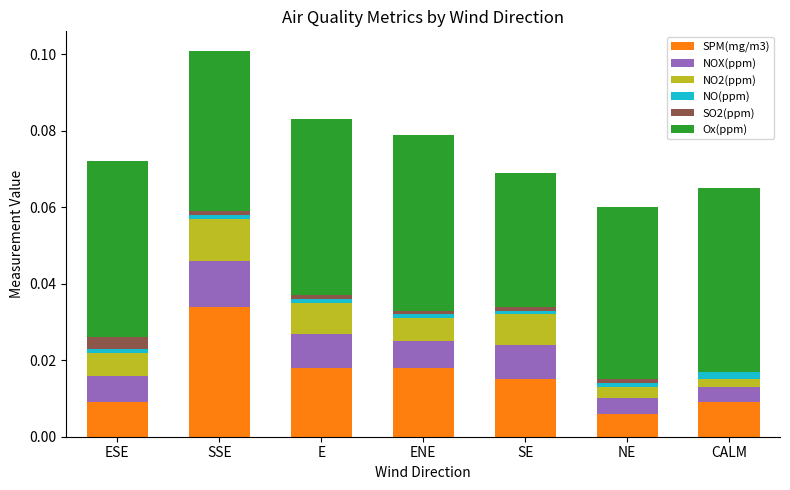

At which category is the sum across all series the highest?

SSE